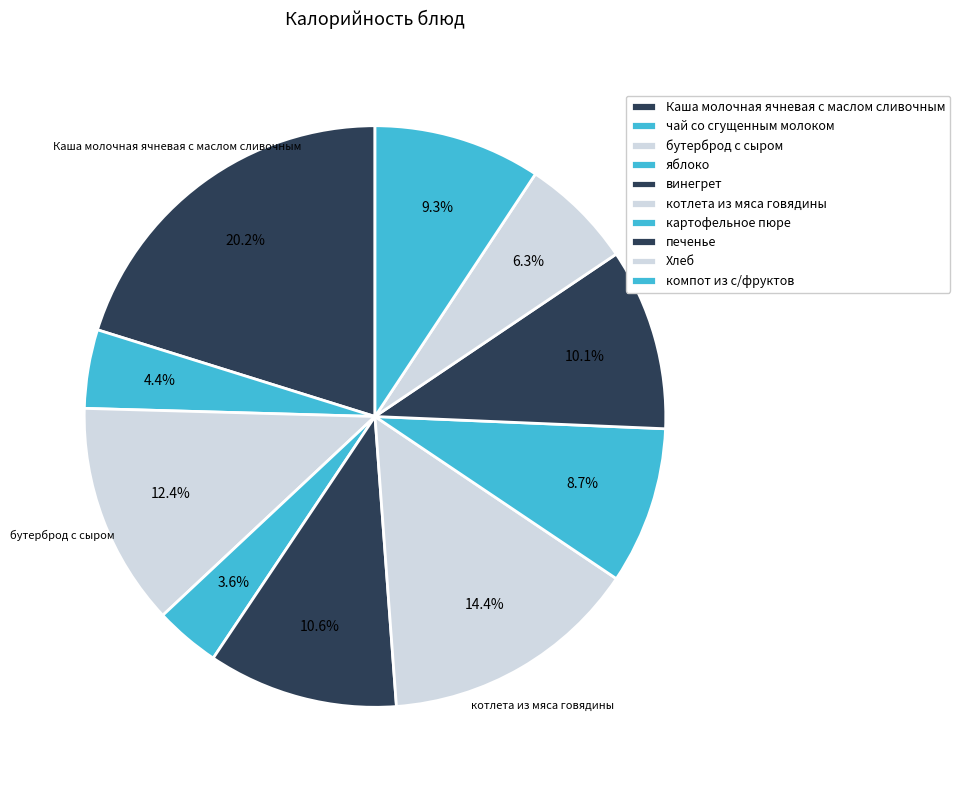

Is there any slice that represents more than half of the pie?

No